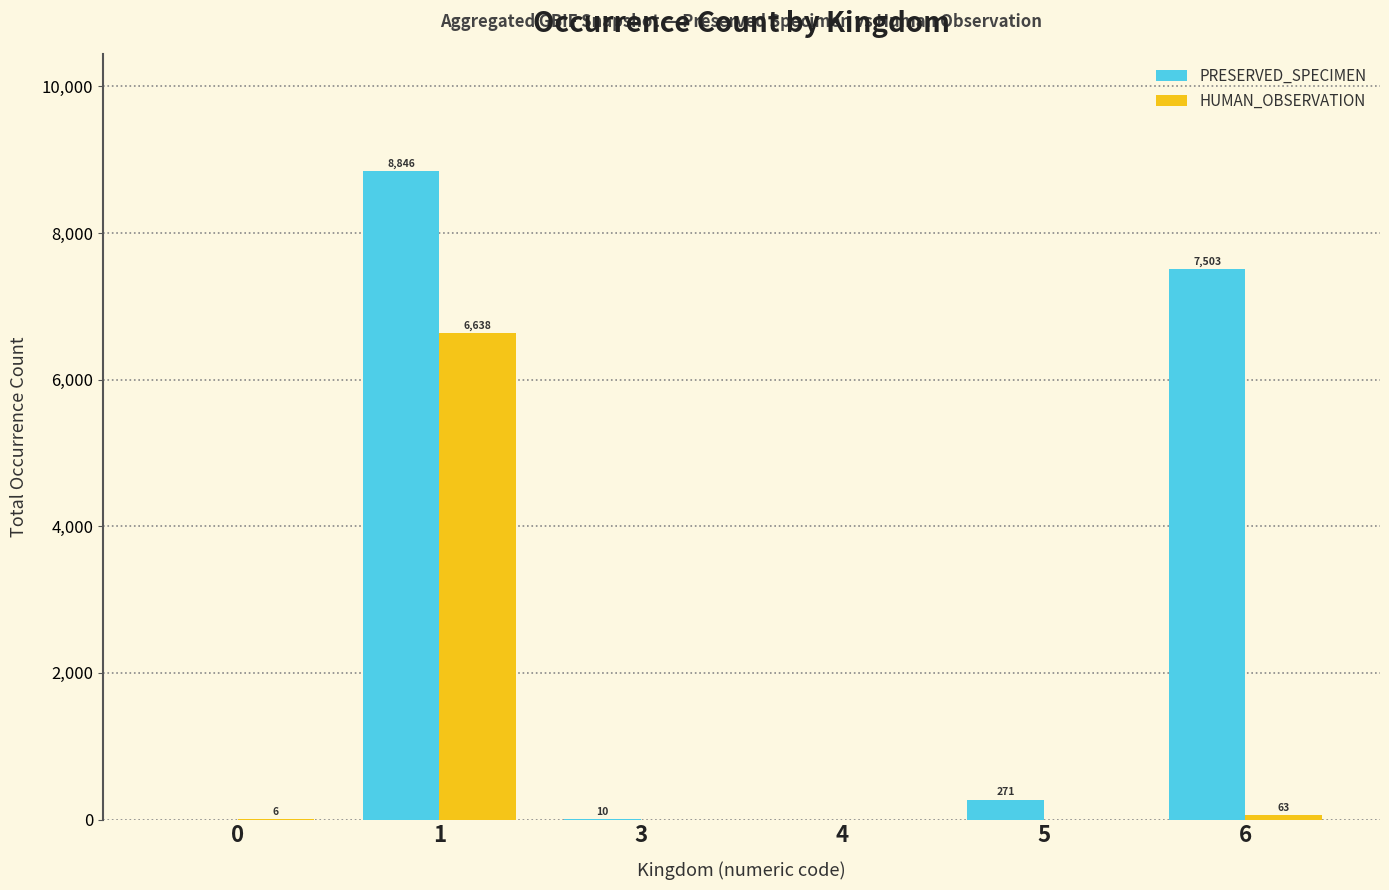

True or false: HUMAN_OBSERVATION has a value of -2758 at 3.

False